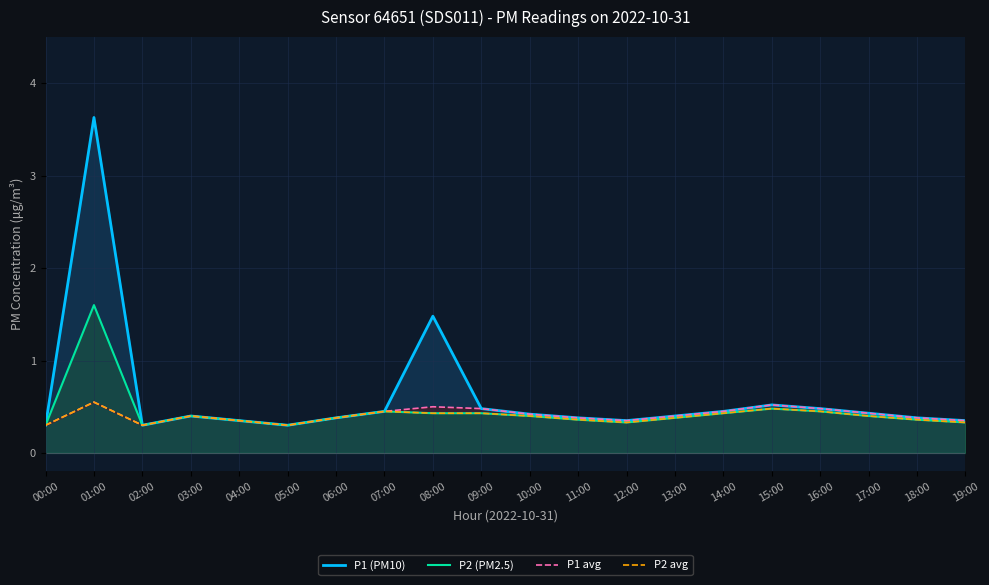

What is the highest value of the P2 (PM2.5) series?

1.6